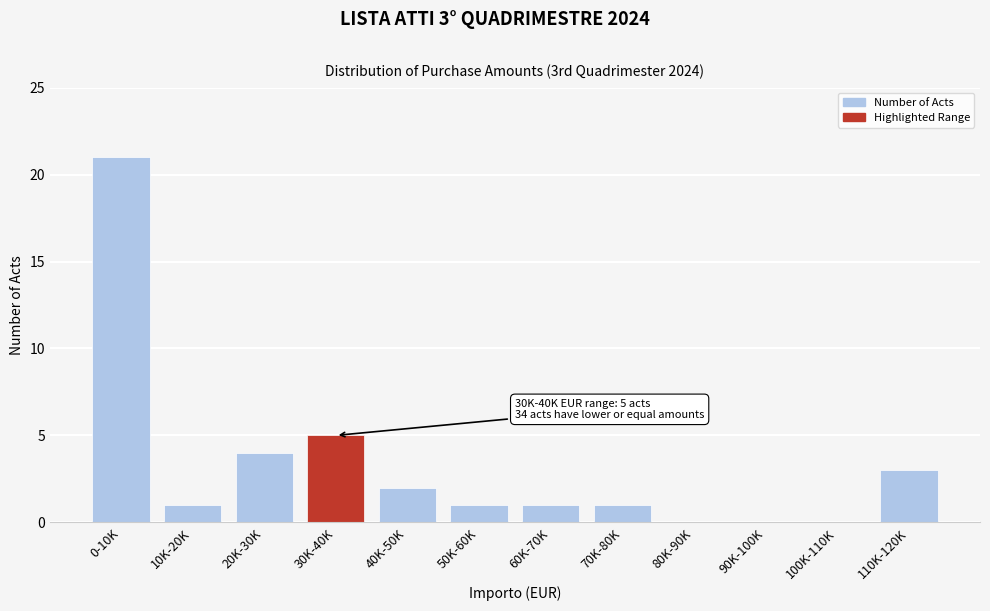

Reading right to left, what are all the values shown in this chart?

110K-120K=3	100K-110K=0	90K-100K=0	80K-90K=0	70K-80K=1	60K-70K=1	50K-60K=1	40K-50K=2	30K-40K=5	20K-30K=4	10K-20K=1	0-10K=21